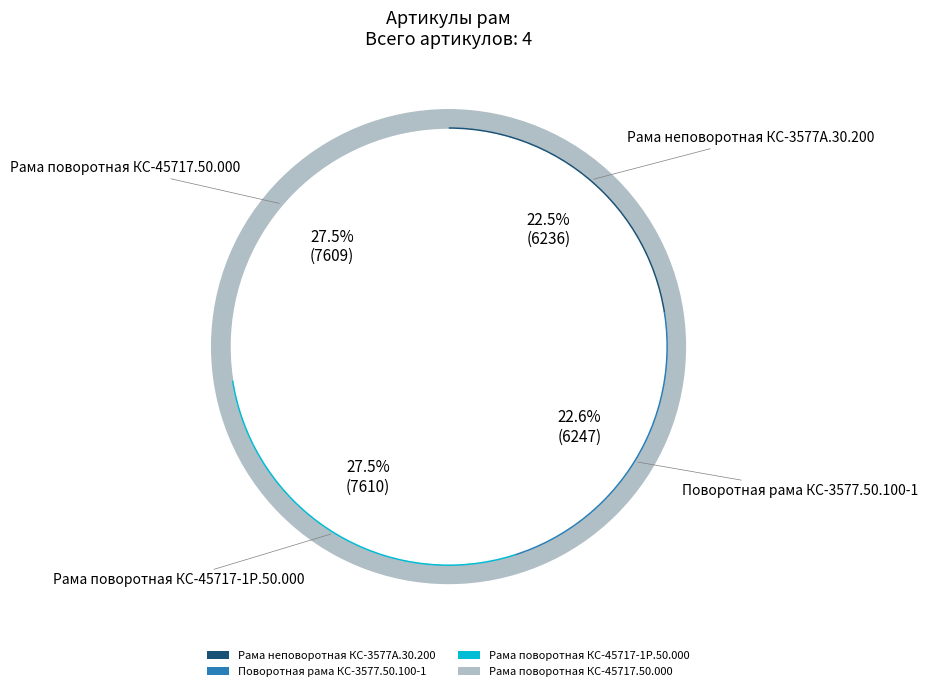

Approximately how many times larger is the value at Поворотная рама КС-3577.50.100-1 compared to Рама неповоротная КС-3577А.30.200?

1.0